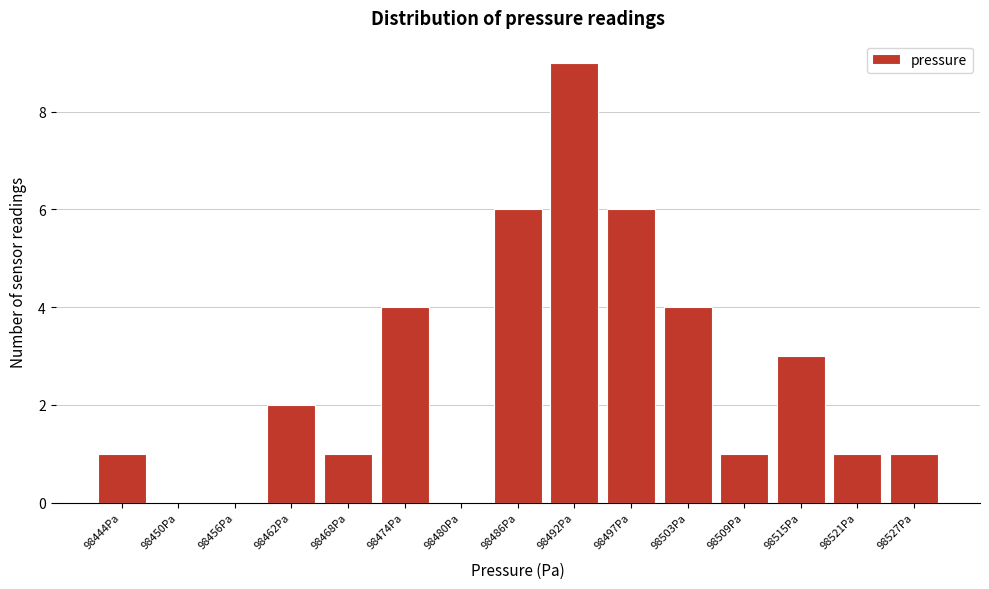

Reading left to right, transcribe all the data shown in this chart.

98444Pa=1	98450Pa=0	98456Pa=0	98462Pa=2	98468Pa=1	98474Pa=4	98480Pa=0	98486Pa=6	98492Pa=9	98497Pa=6	98503Pa=4	98509Pa=1	98515Pa=3	98521Pa=1	98527Pa=1